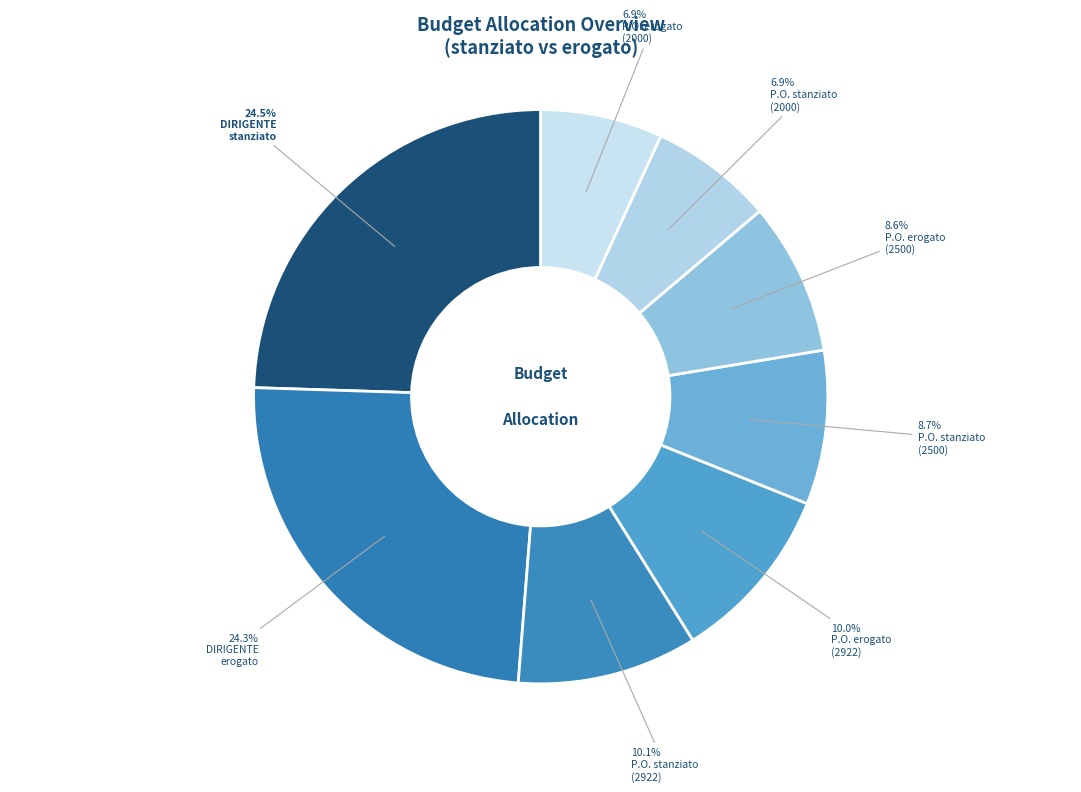

Which slice is the smallest?

P.O. erogato (2000)